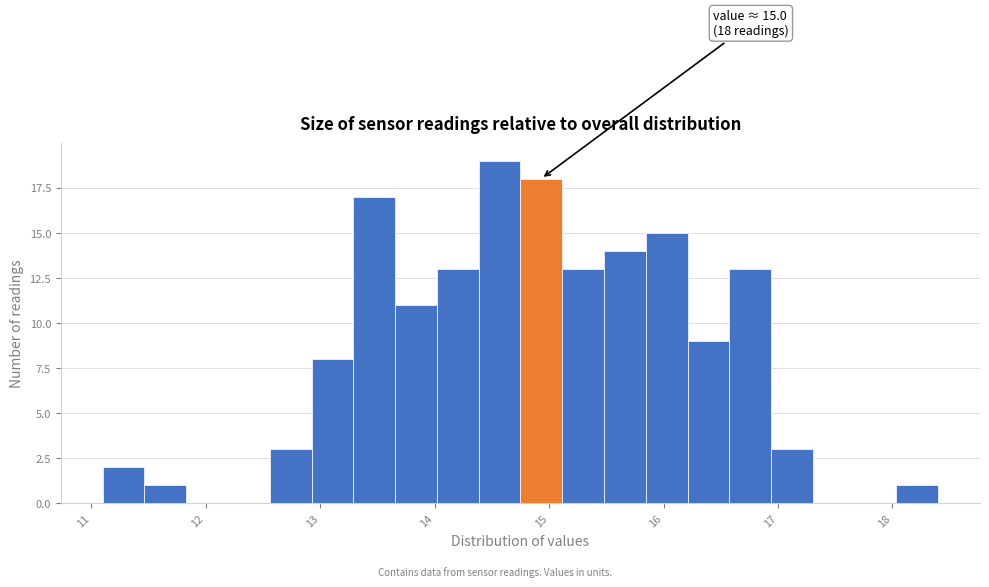

Read against the x-axis, roughly where is the centre of the tallest bar?

14.6